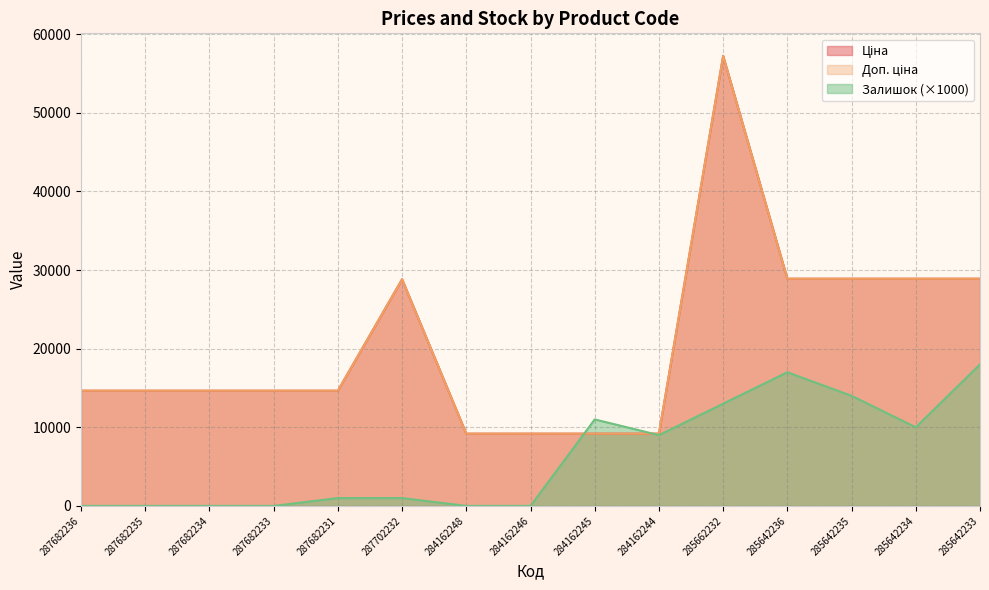

Rank the series by their maximum value, from highest to lowest.

Ціна, Доп. ціна, Залишок